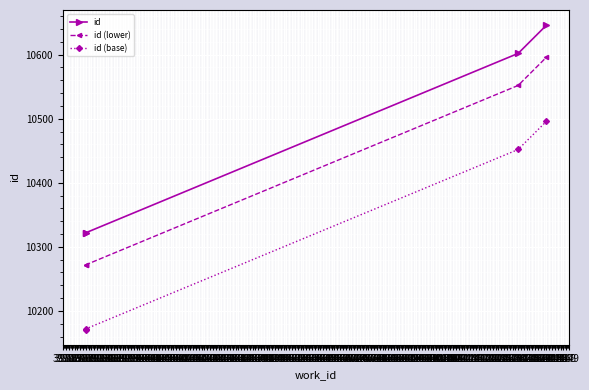

Between 3978 and 4131, which series saw the biggest shift?

id